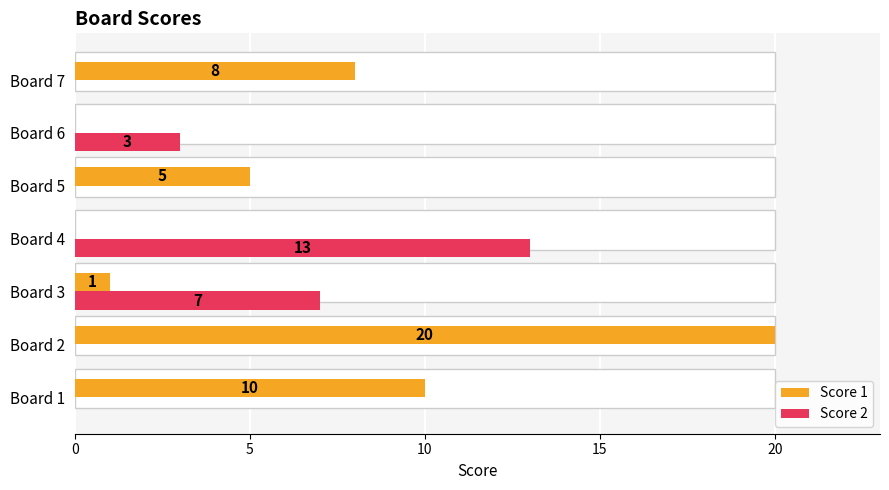

Which series has the largest total across all categories?

Score 1